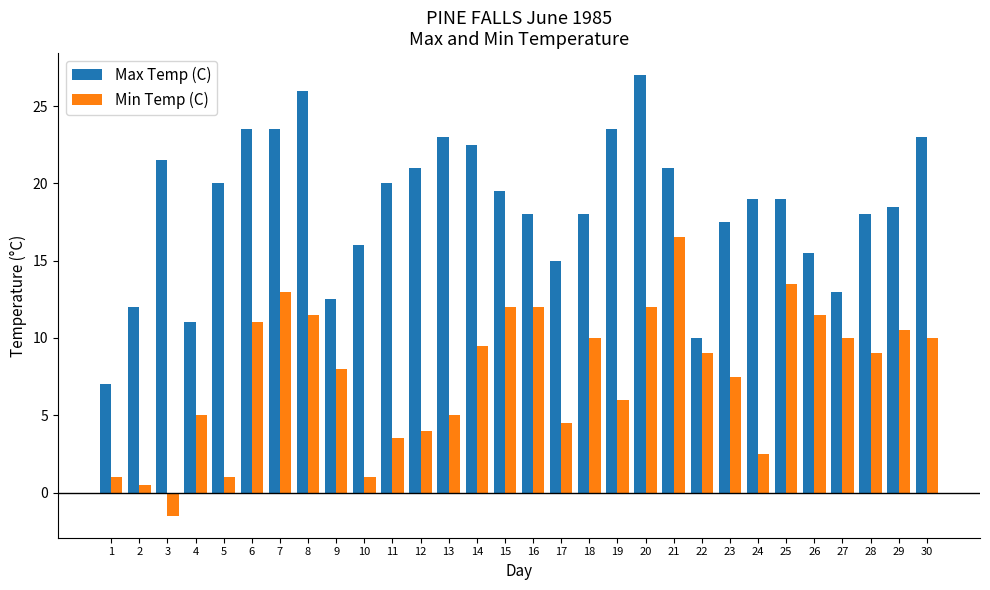

Rank the series by their maximum value, from highest to lowest.

Max Temp (C), Min Temp (C)